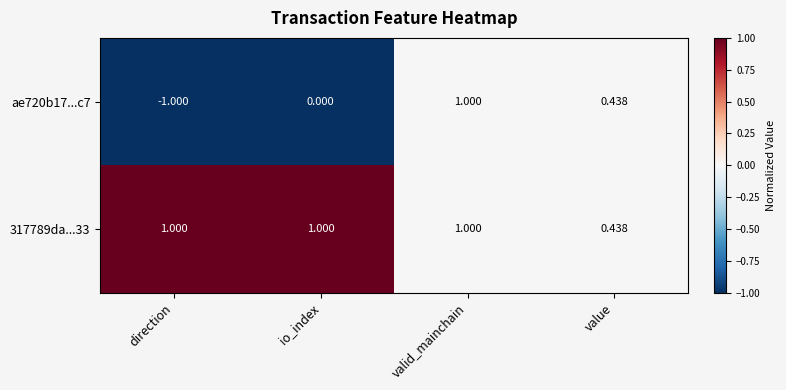

Which series has the largest total across all categories?

317789da...33